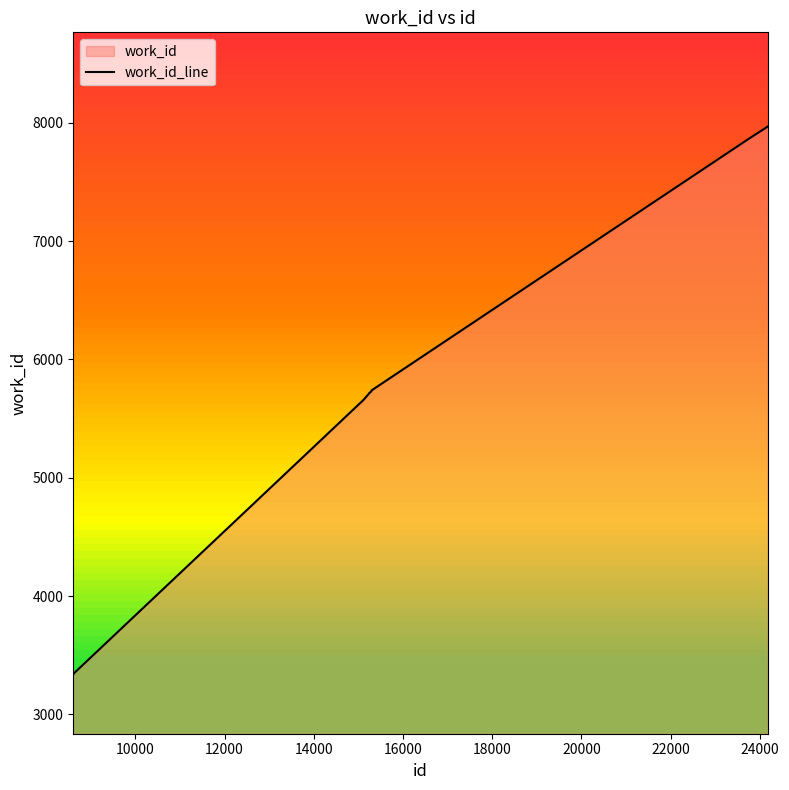

What is the value of the 6th point from the left?

5729